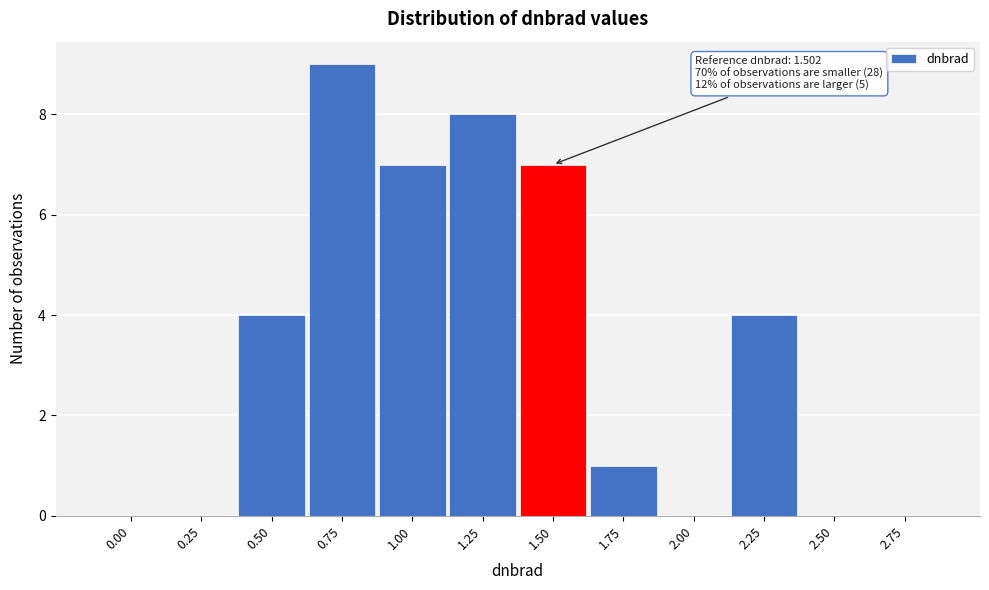

Reading left to right, transcribe all the data shown in this chart.

0.00=0	0.25=0	0.50=4	0.75=9	1.00=7	1.25=8	1.50=7	1.75=1	2.00=0	2.25=4	2.50=0	2.75=0